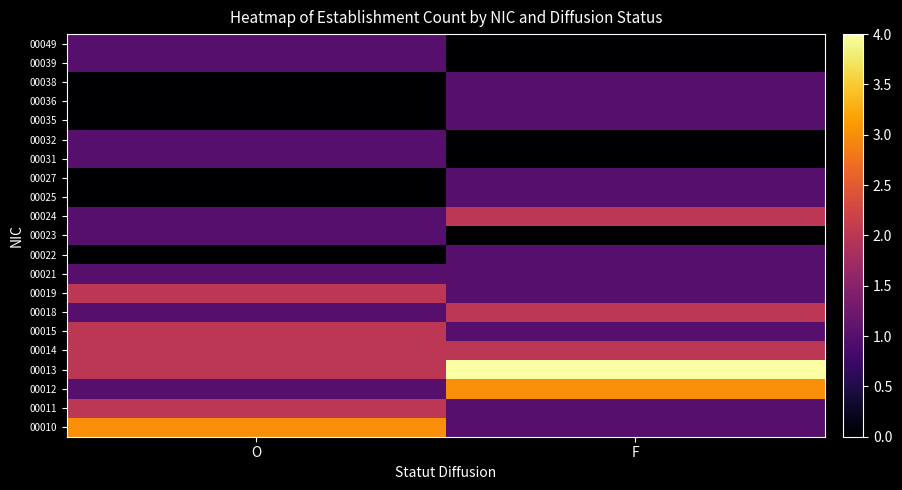

What is the difference between the highest and lowest values at O?

3